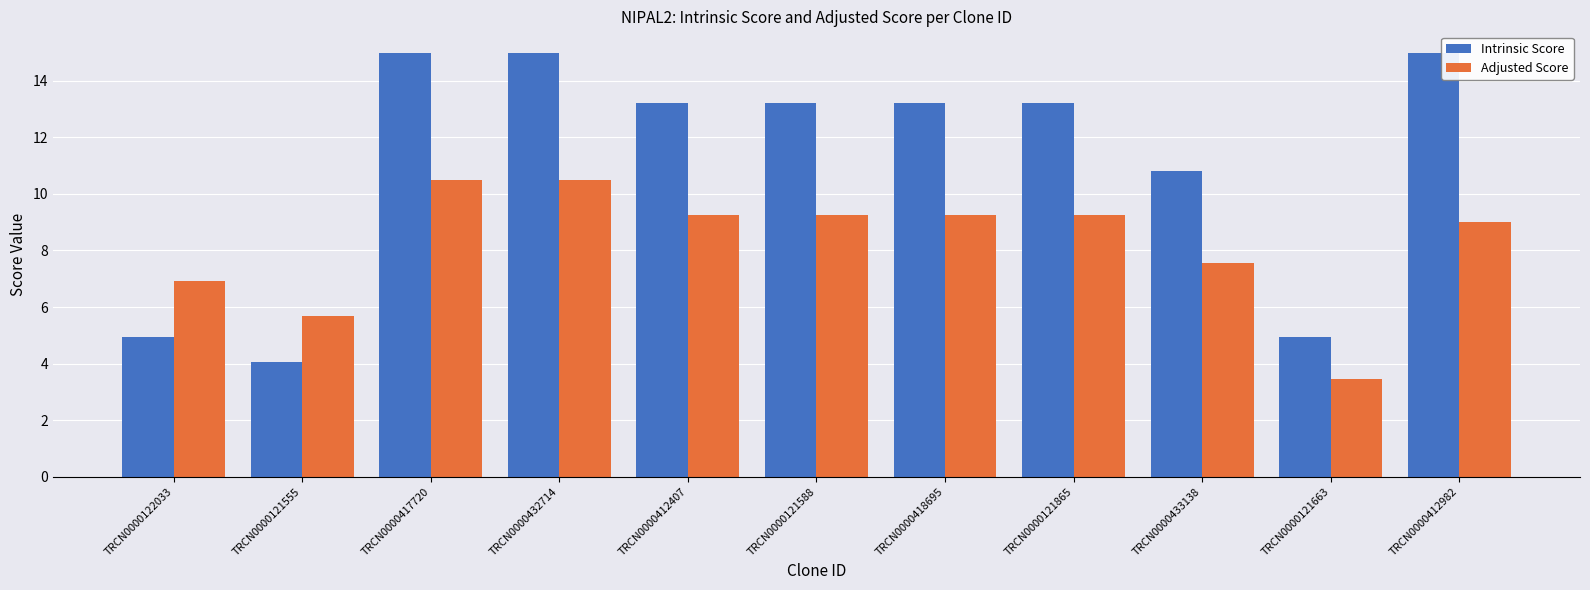

How many data points in Intrinsic Score are less than 13?

4